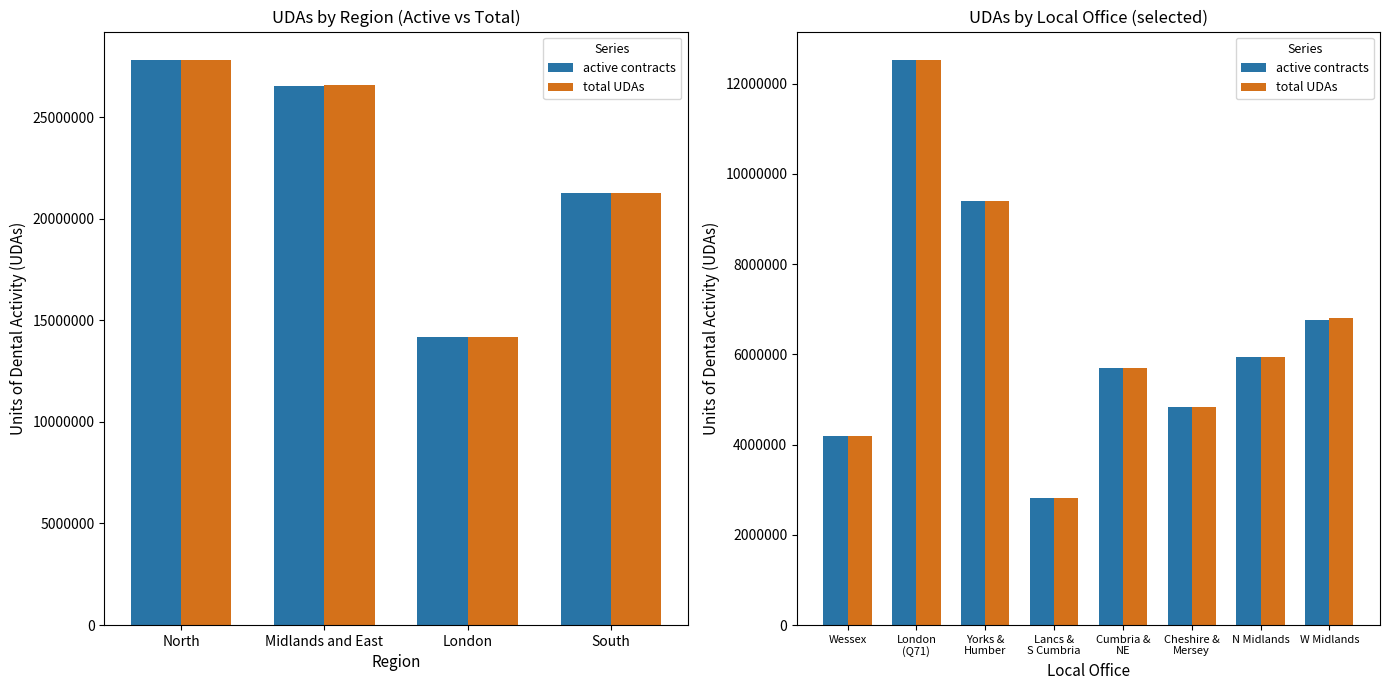

How many groups of bars are there?

8